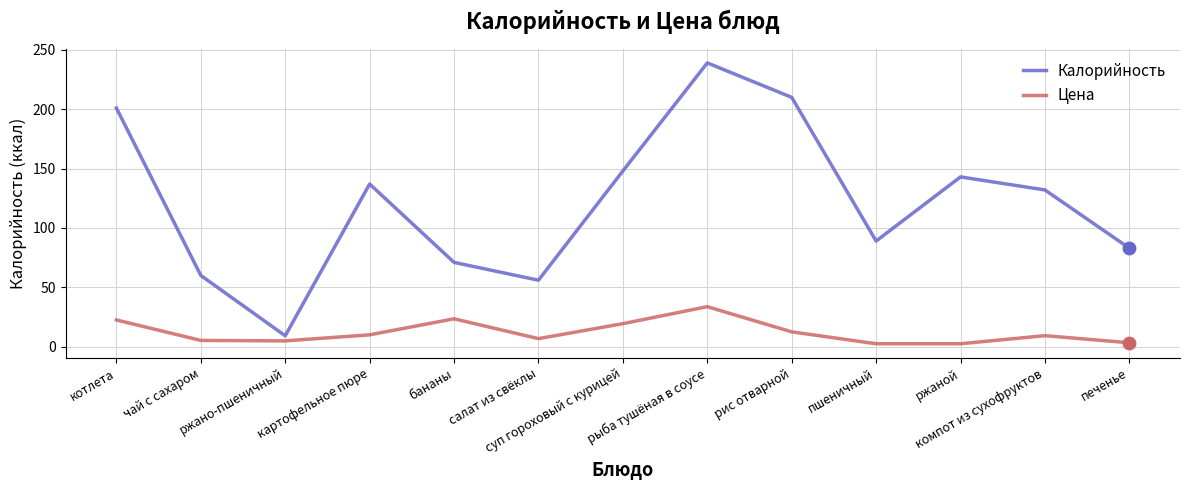

At how many categories does at least one series exceed 155?

3